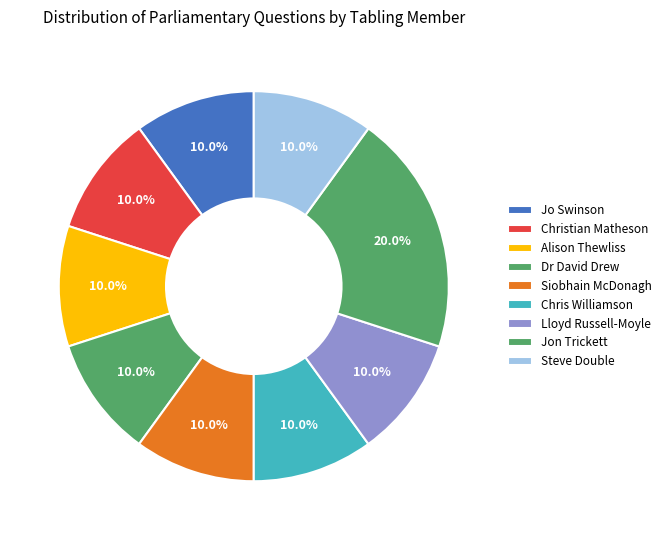

What portion of the pie excludes Steve Double?

90.0%